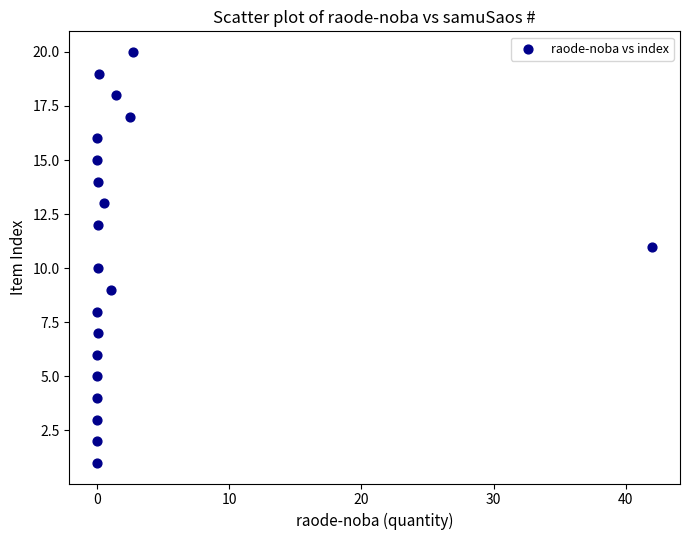

What is the range of Y values (max minus min)?

19